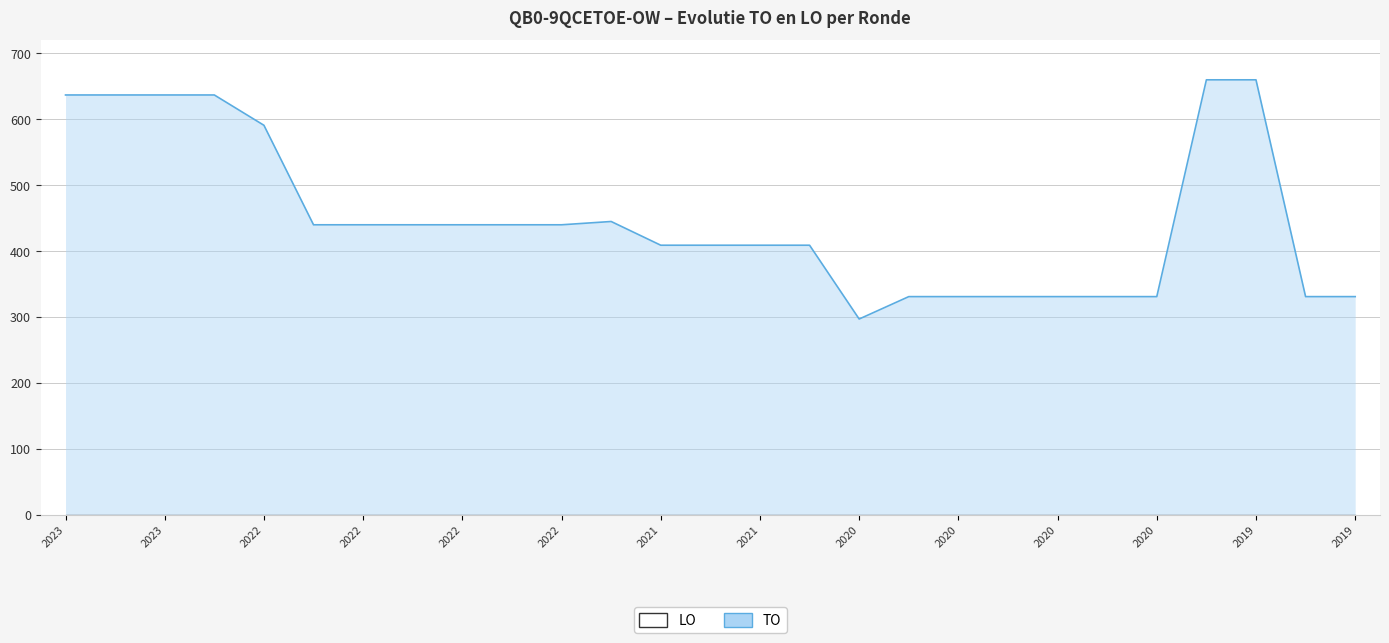

Does the chart display data point markers on the line(s)?

No